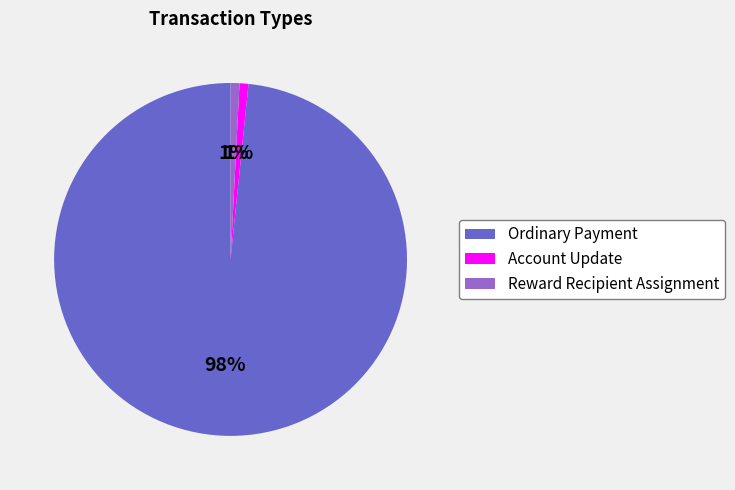

Which category accounts for the majority?

Ordinary Payment